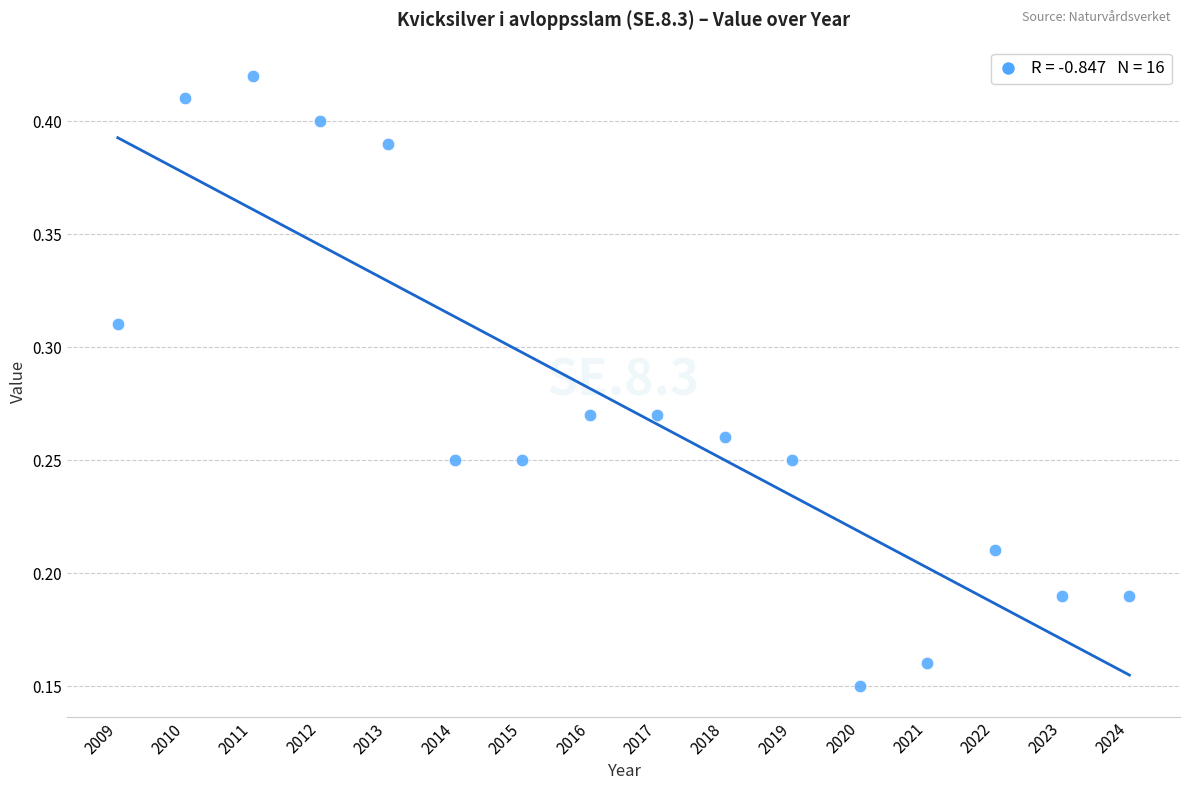

What is the range of X values (max minus min)?

15.0